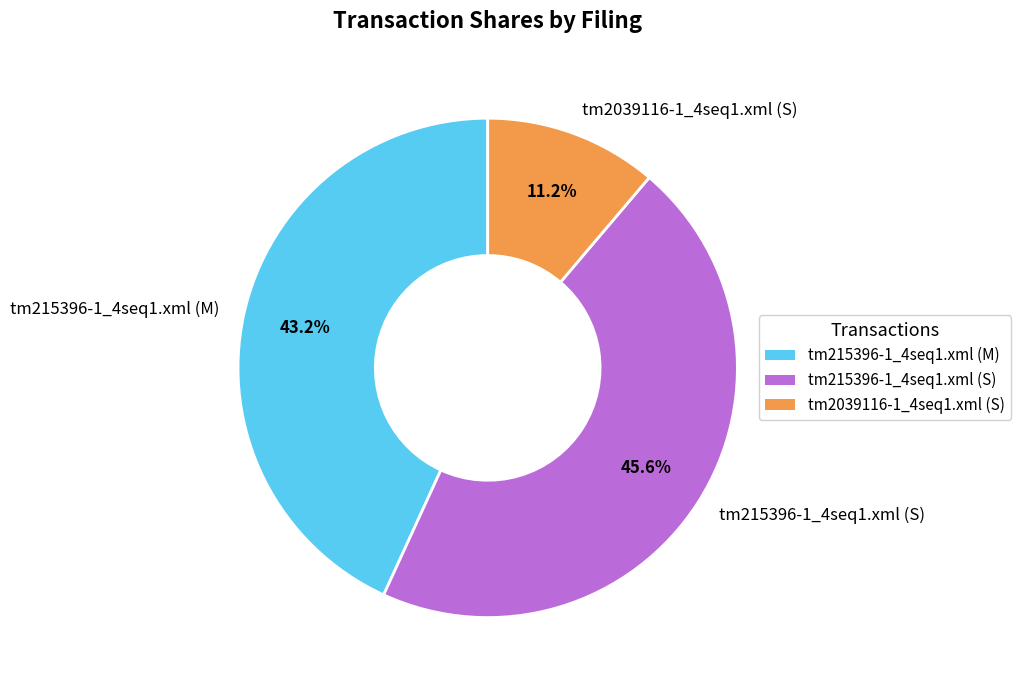

To the nearest percent, what is the combined percentage of tm2039116-1_4seq1.xml (S) and tm215396-1_4seq1.xml (S)?

57%